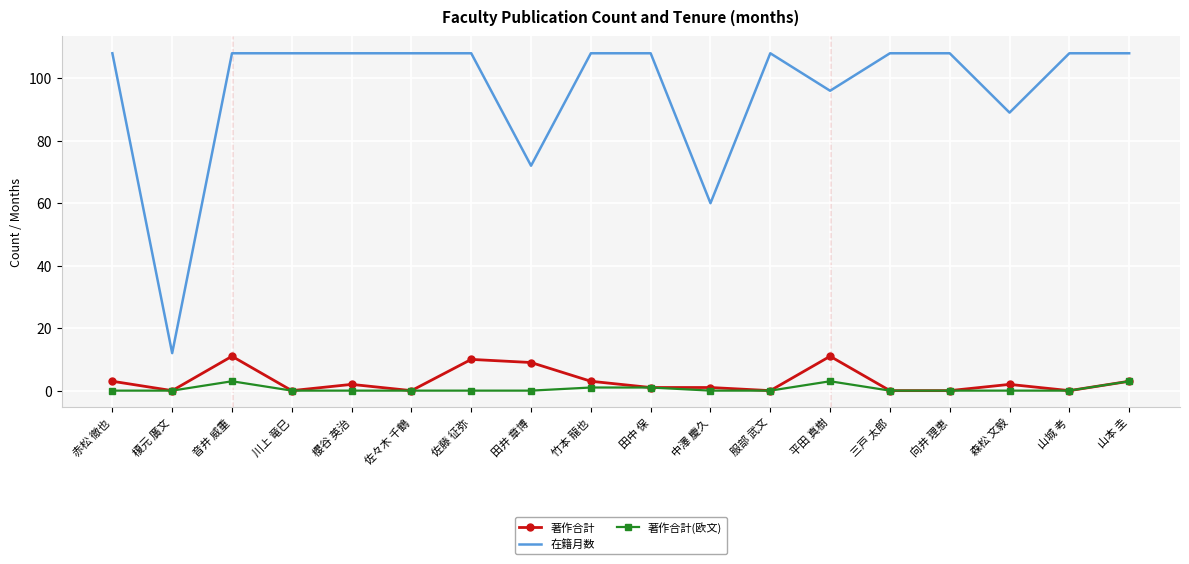

What is the difference between the maximum and minimum values in the 著作合計 series?

11